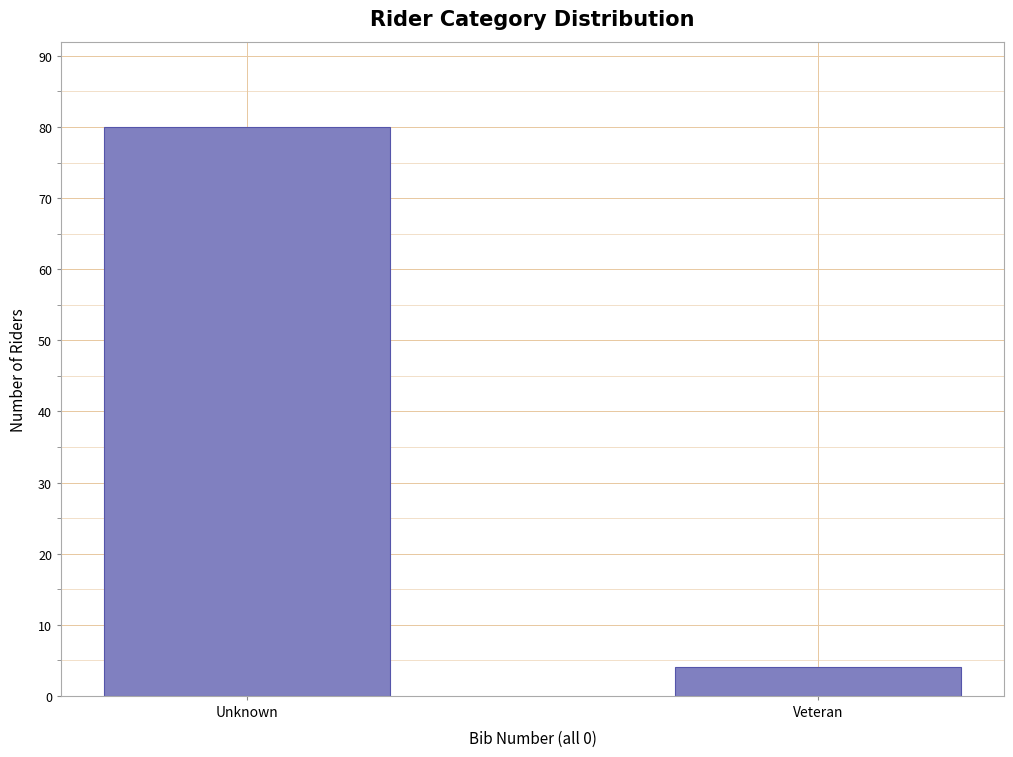

Reading right to left, what are all the values shown in this chart?

4	80